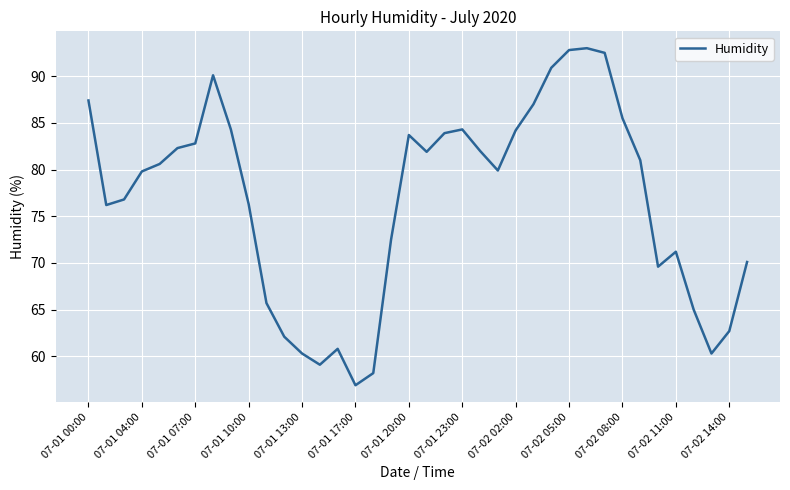

What is the average value?

76.7